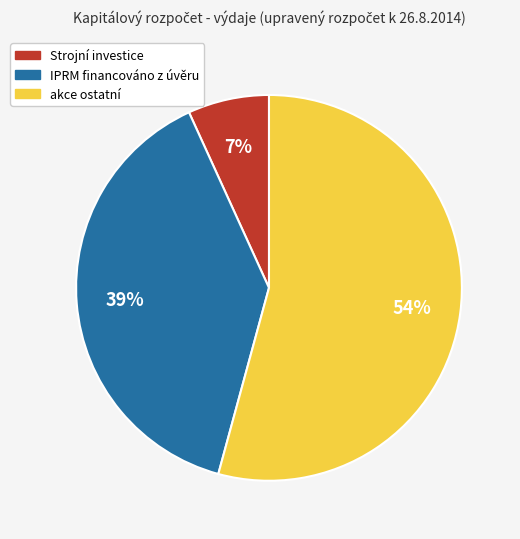

Does akce ostatní account for over 50% of the chart?

Yes